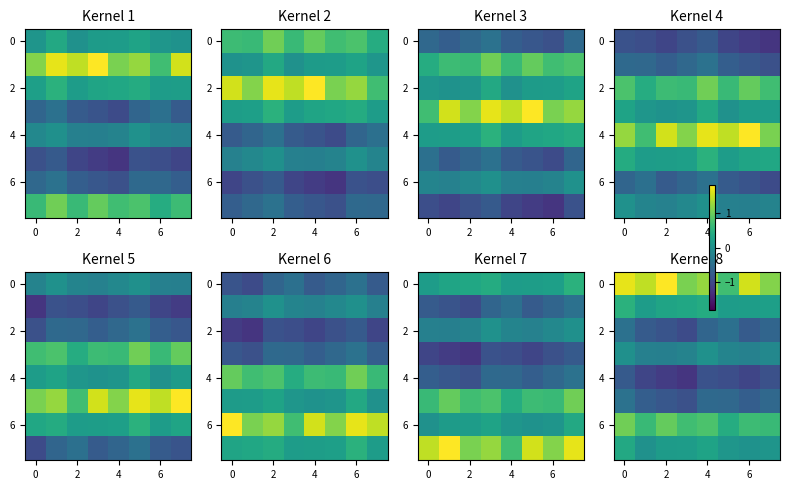

What is the sum of all 4 values?

-8.1